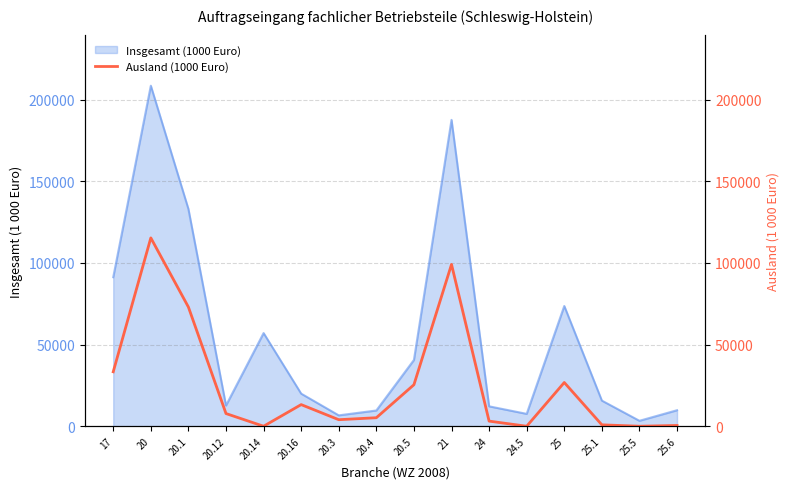

The value of Insgesamt (1000 Euro) at 21 is 187655.5. True or false?

True